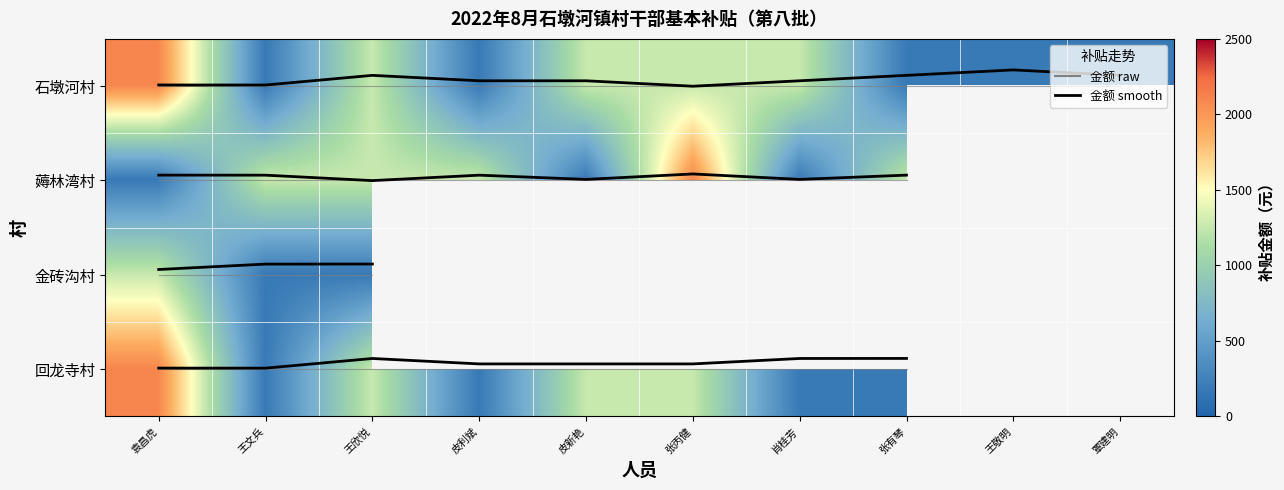

Rank the categories by 石墩河村 value from highest to lowest.

袁昌虎, 王欣悦, 皮新艳, 张丙健, 肖桂芳, 王文兵, 皮利斌, 张有琴, 王敬明, 覃建明